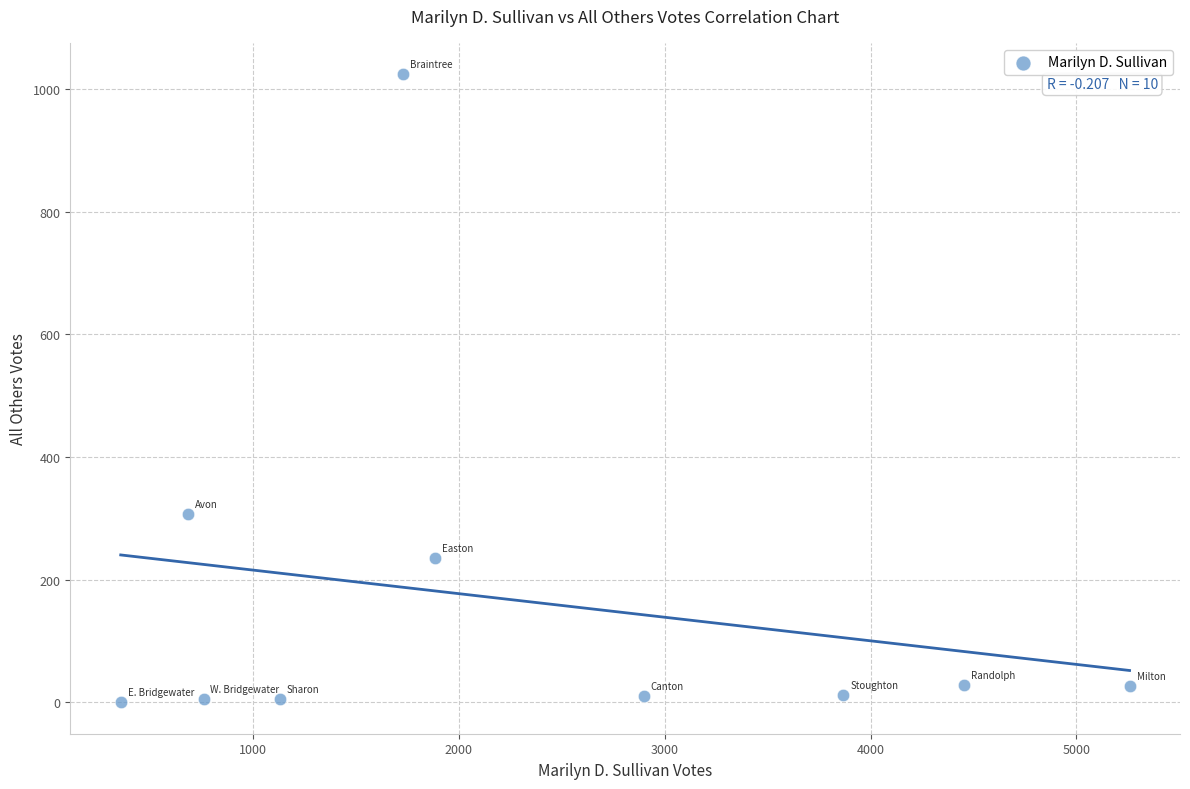

What is the range of Y values (max minus min)?

1024